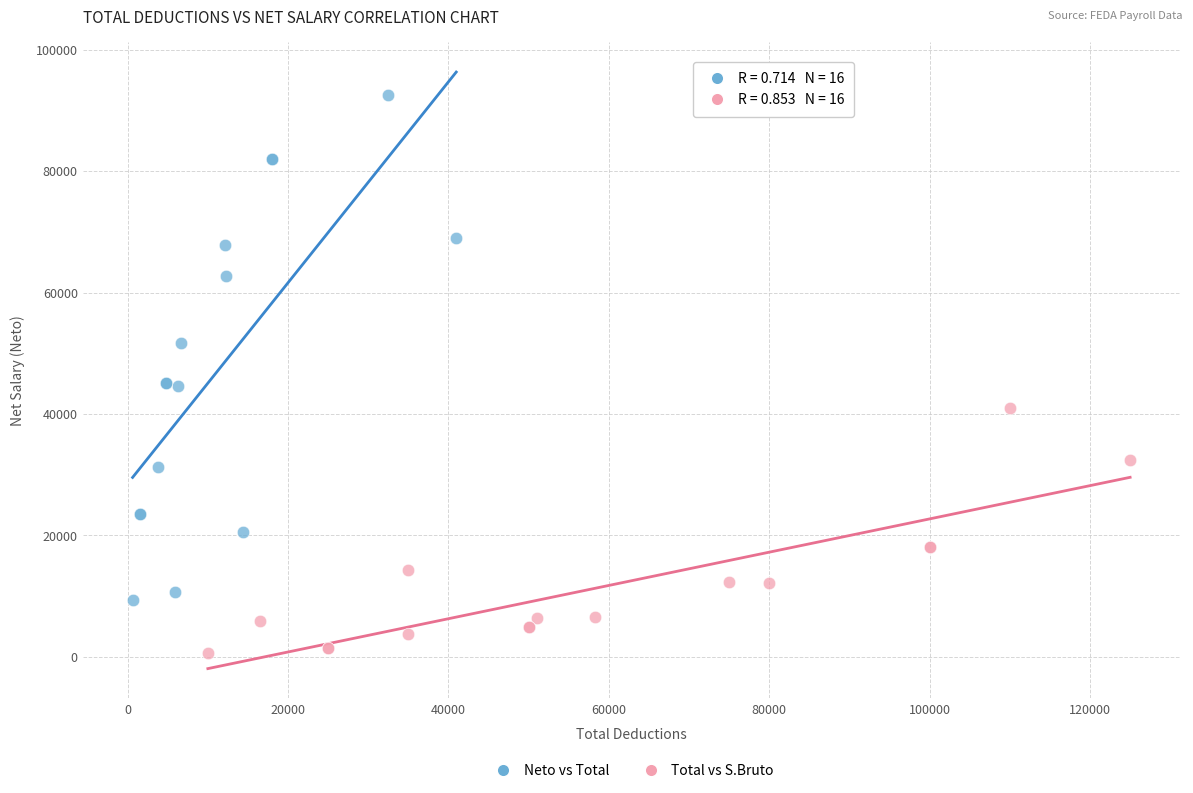

Which series has the widest spread of Y values?

Neto vs Total